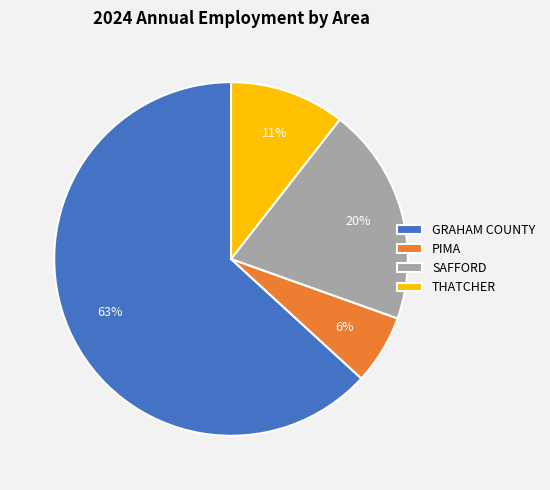

Between SAFFORD and PIMA, which is larger?

SAFFORD